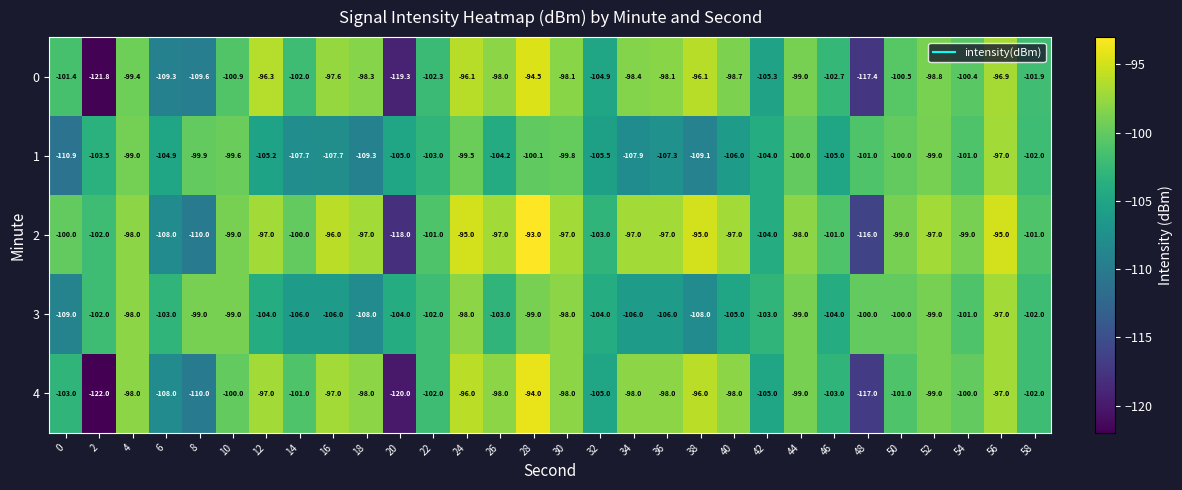

At which category is the sum across all series the highest?

28